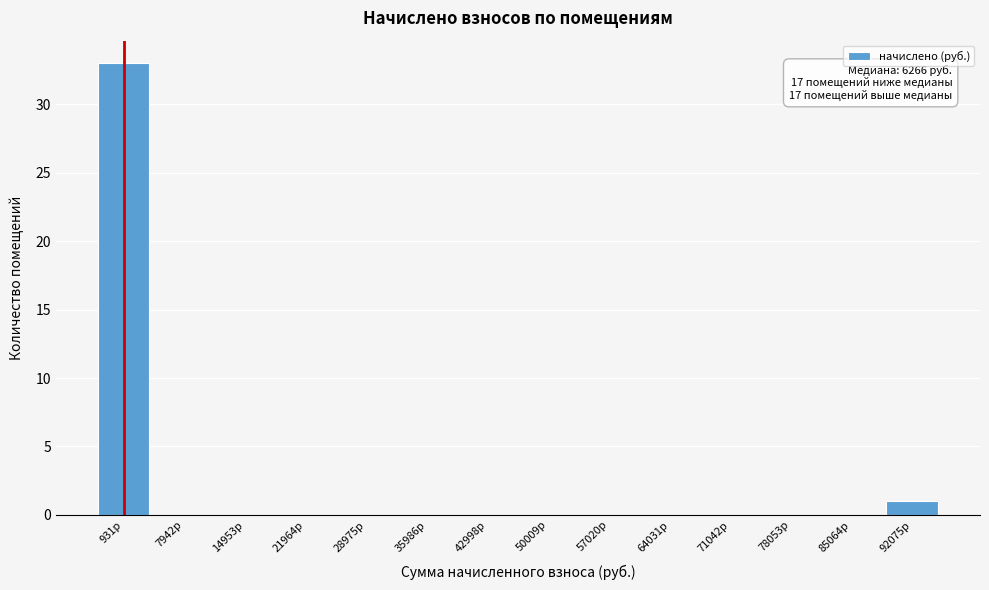

Reading left to right, transcribe all the data shown in this chart.

931р=33	7942р=0	14953р=0	21964р=0	28975р=0	35986р=0	42998р=0	50009р=0	57020р=0	64031р=0	71042р=0	78053р=0	85064р=0	92075р=1